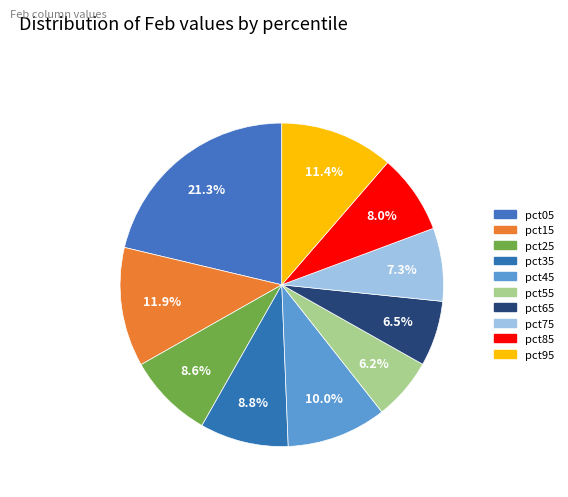

To the nearest percent, what percentage of the pie is pct35?

9%